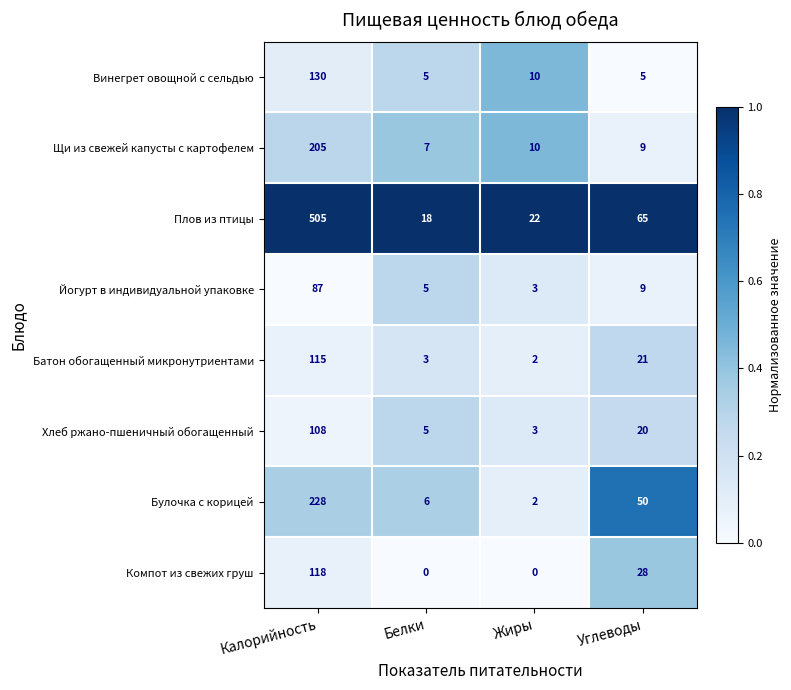

What is the difference between the Хлеб ржано-пшеничный обогащенный values at Жиры and Калорийность?

105